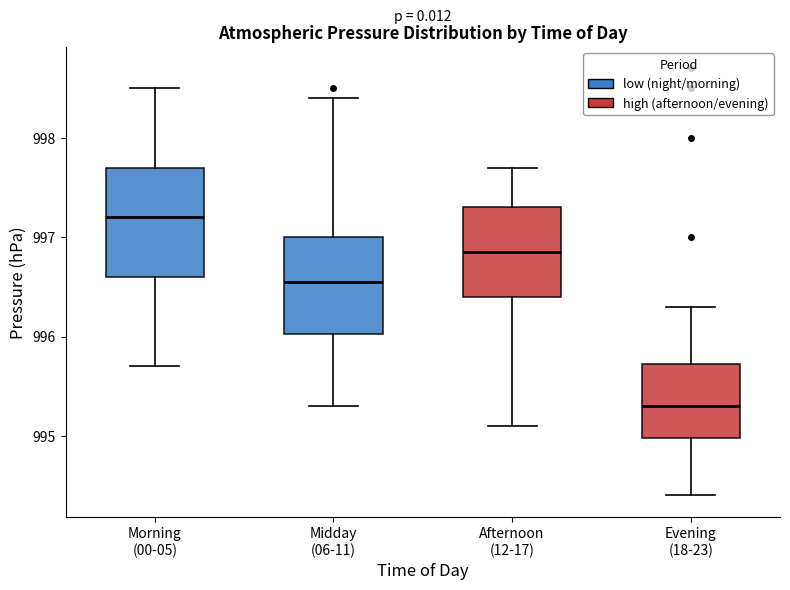

Which box is the tallest, from its lower edge to its upper edge?

Morning (00-05)